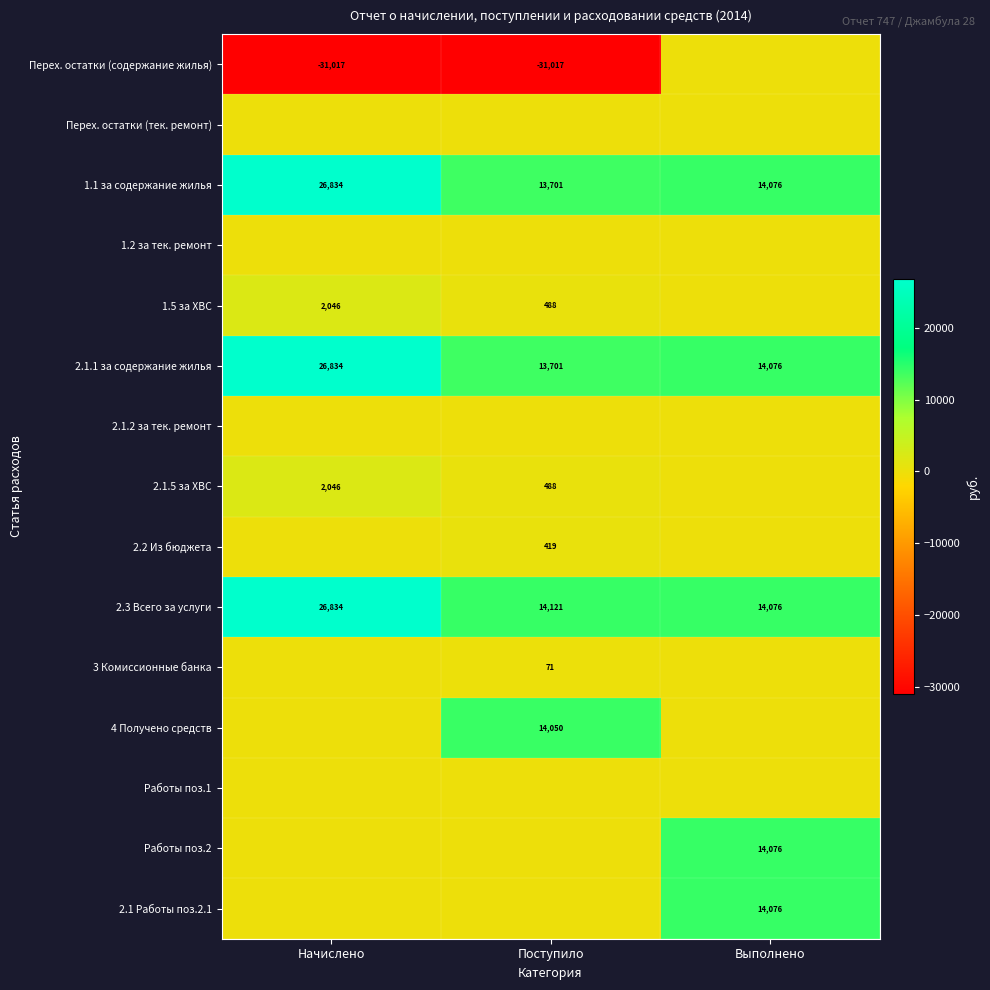

Which has a higher value, Выполнено or Поступило?

Выполнено